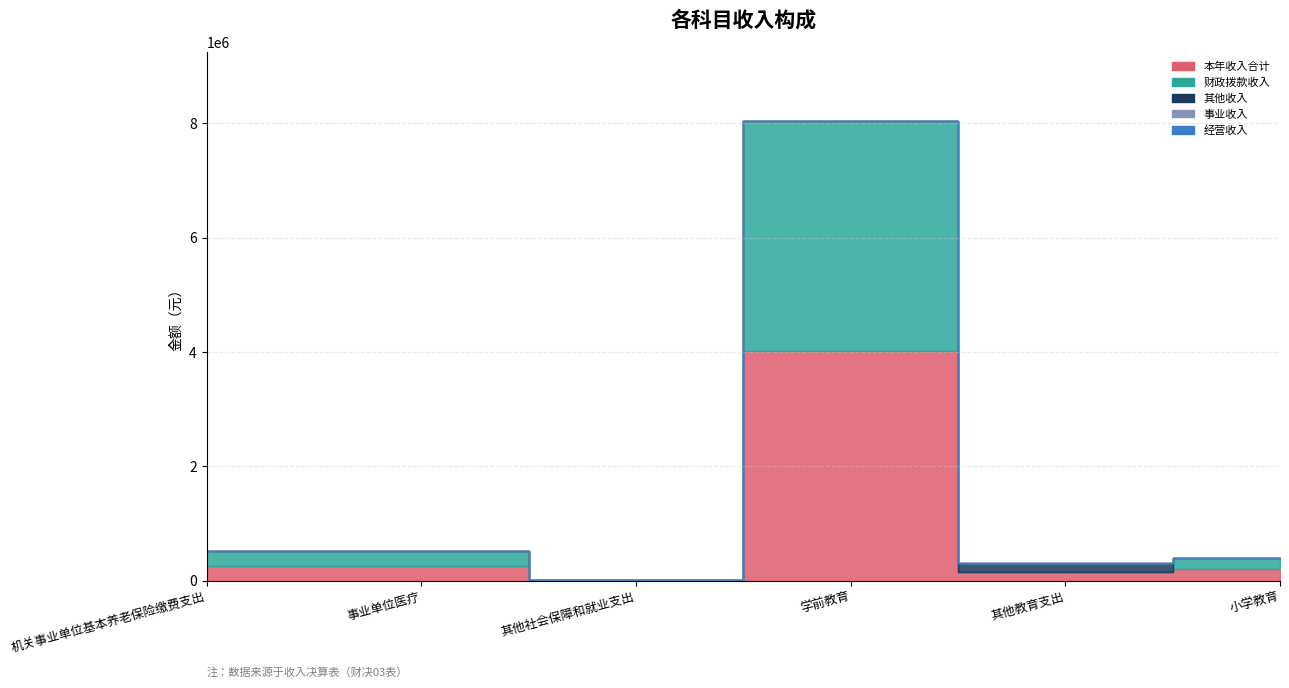

What is the maximum value shown in the chart?

4023185.6